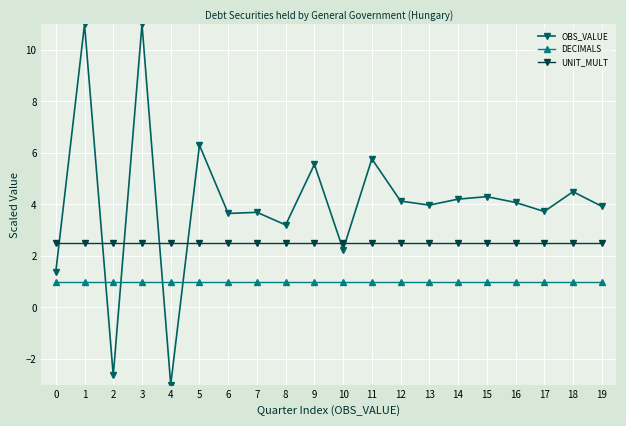

What is the average value of the UNIT_MULT series?

2.5